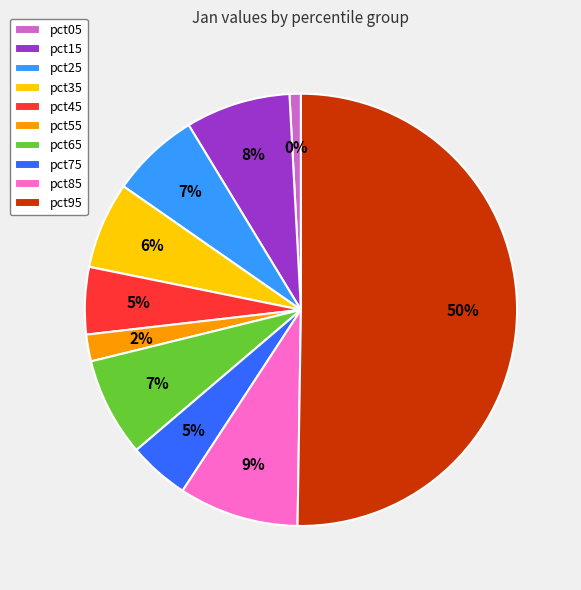

To the nearest percent, what portion does pct25 represent?

7%